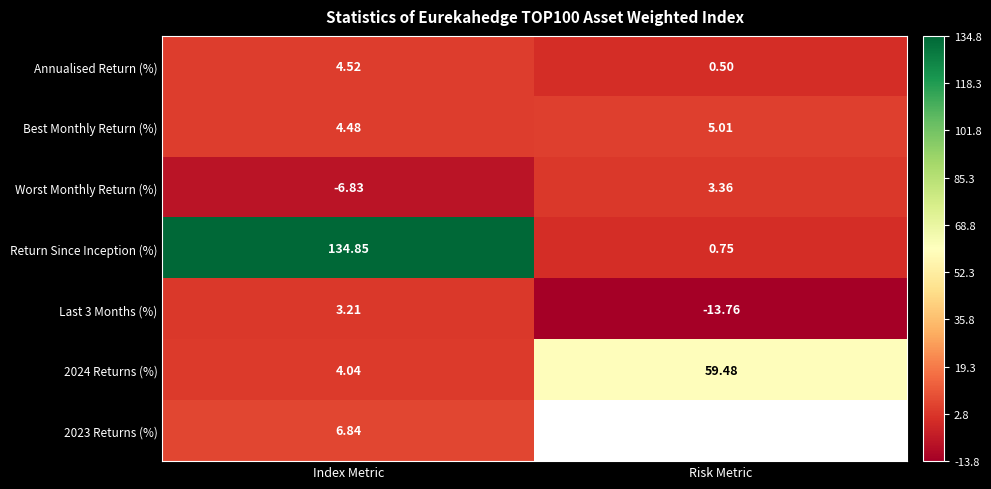

Rank the categories by Annualised Return (%) value from highest to lowest.

Index Metric, Risk Metric